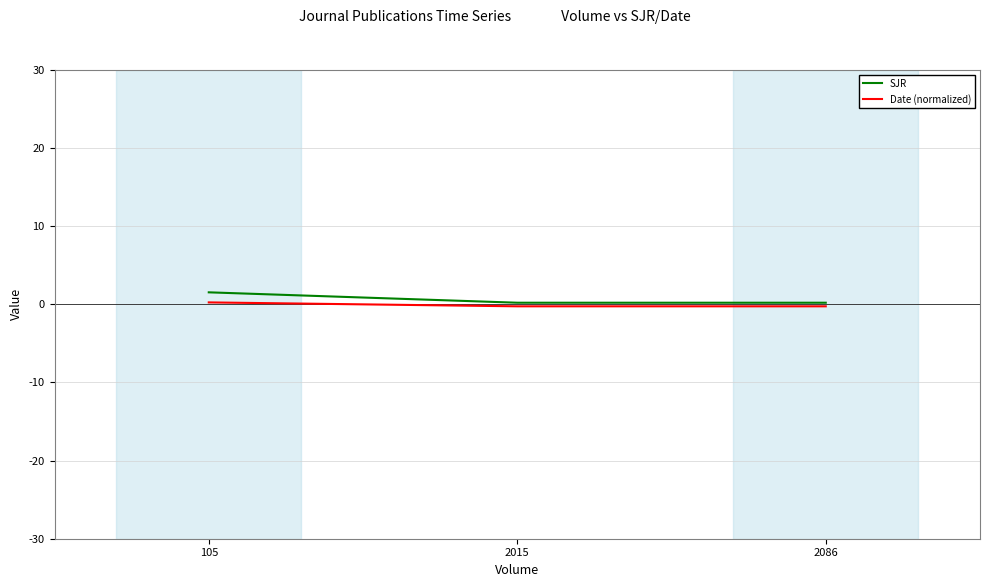

How many positive values does the Date (normalized) series have?

1